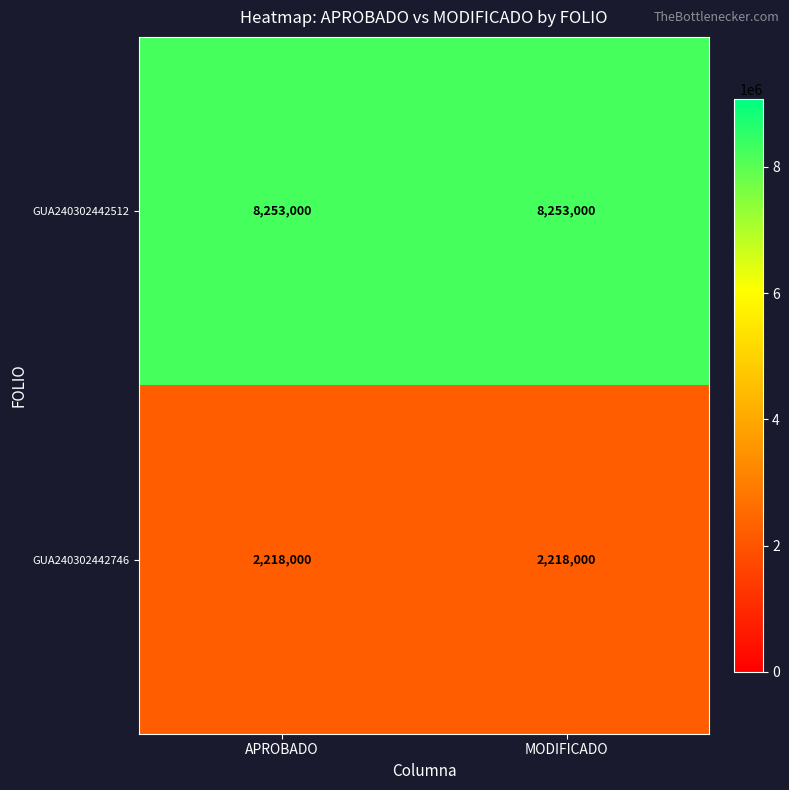

Reading right to left, list all the values displayed in this chart.

GUA240302442512: 8253000	8253000
GUA240302442746: 2218000	2218000